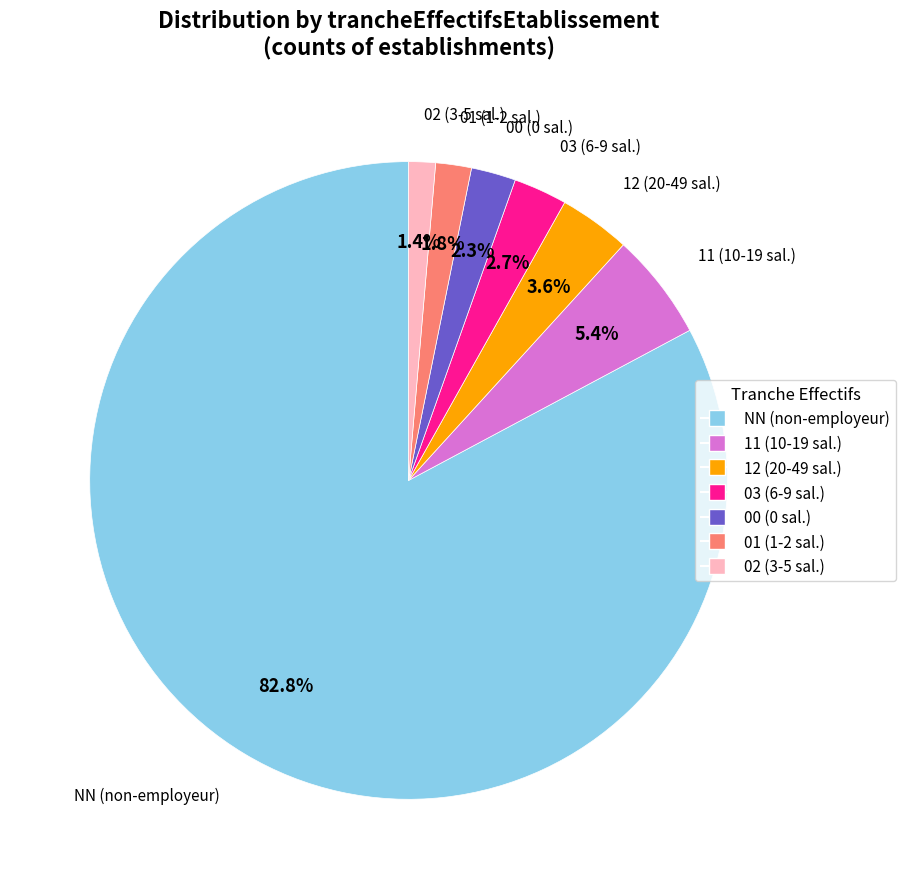

True or false: 00 accounts for 2% of the total.

True